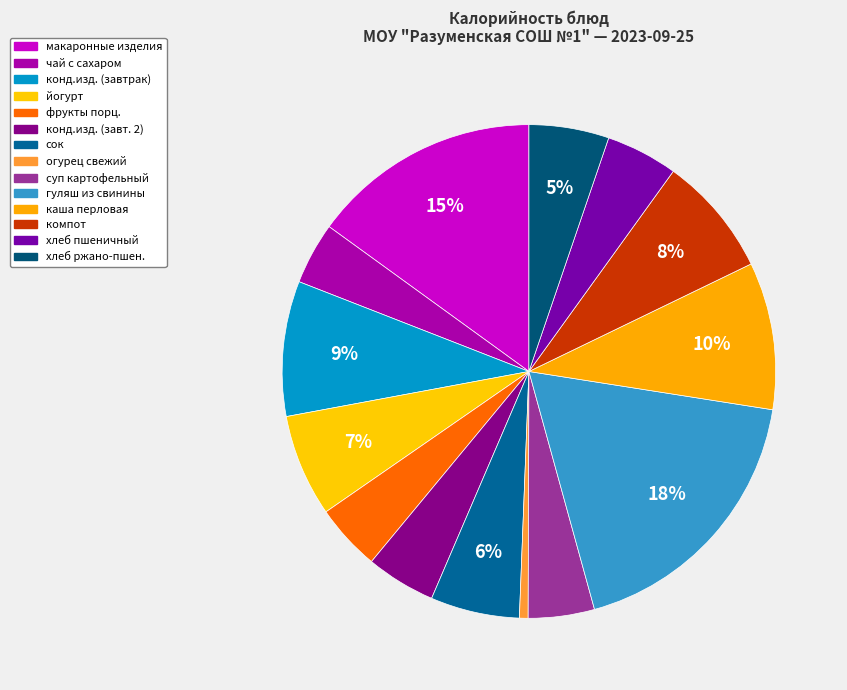

What is the smallest slice in the pie chart?

огурец свежий